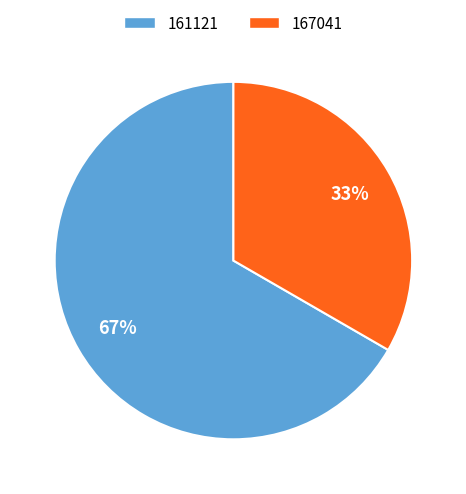

To the nearest percent, what percentage of the pie is 167041?

33%